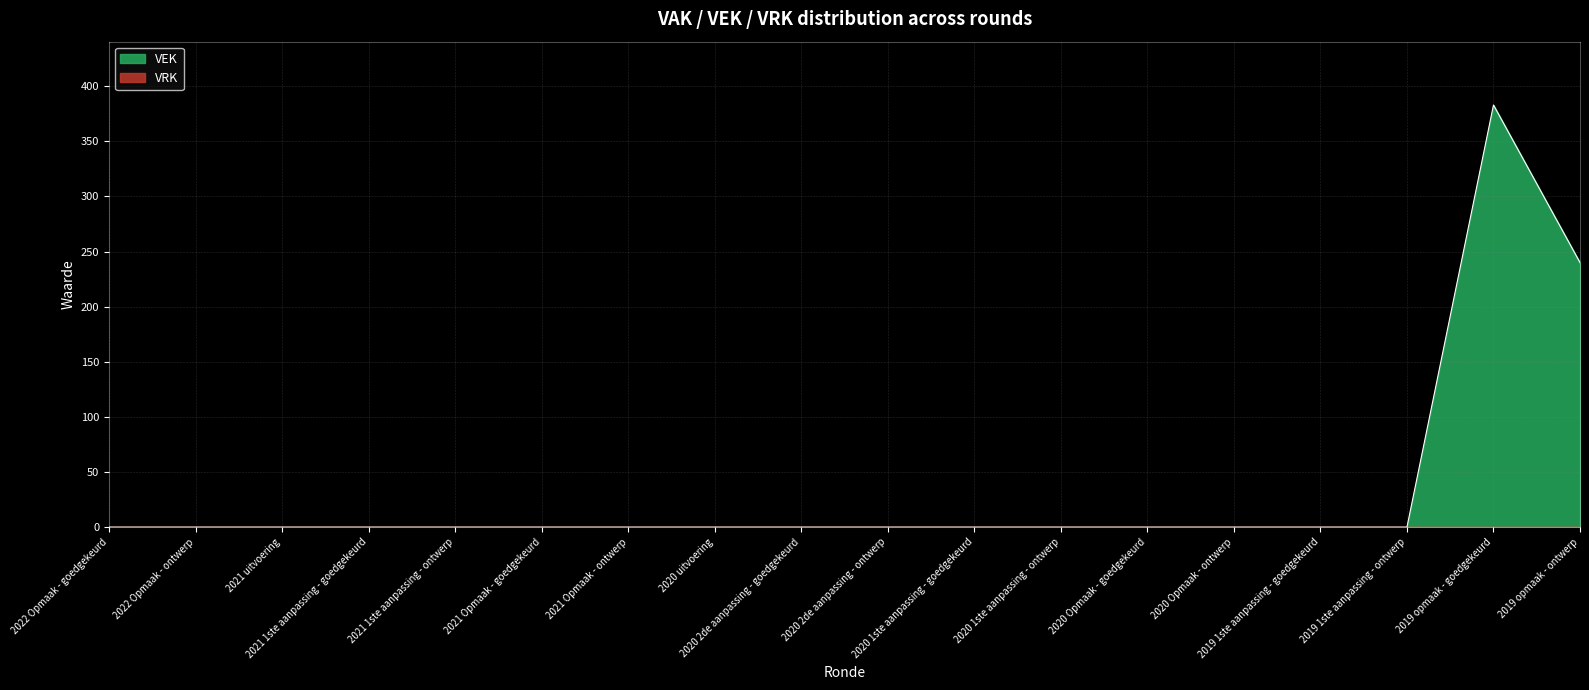

The chart shows a value of 0 at 2020 2de aanpassing - ontwerp. True or false?

True